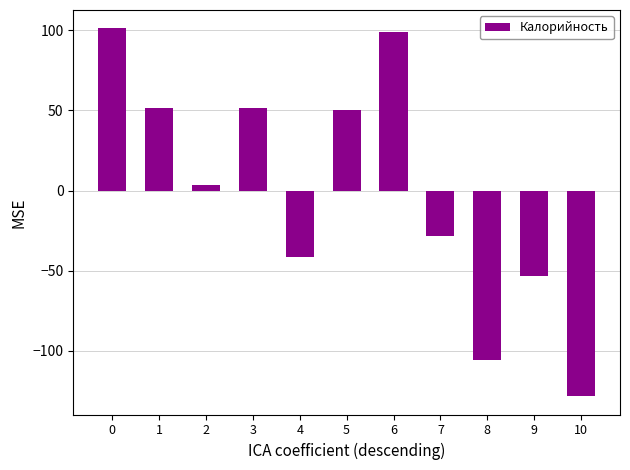

Reading left to right, list all the values displayed in this chart.

0=101.2	1=51.7	2=3.6	3=51.7	4=-41.7	5=50.2	6=99.1	7=-28.2	8=-105.8	9=-53.4	10=-128.2